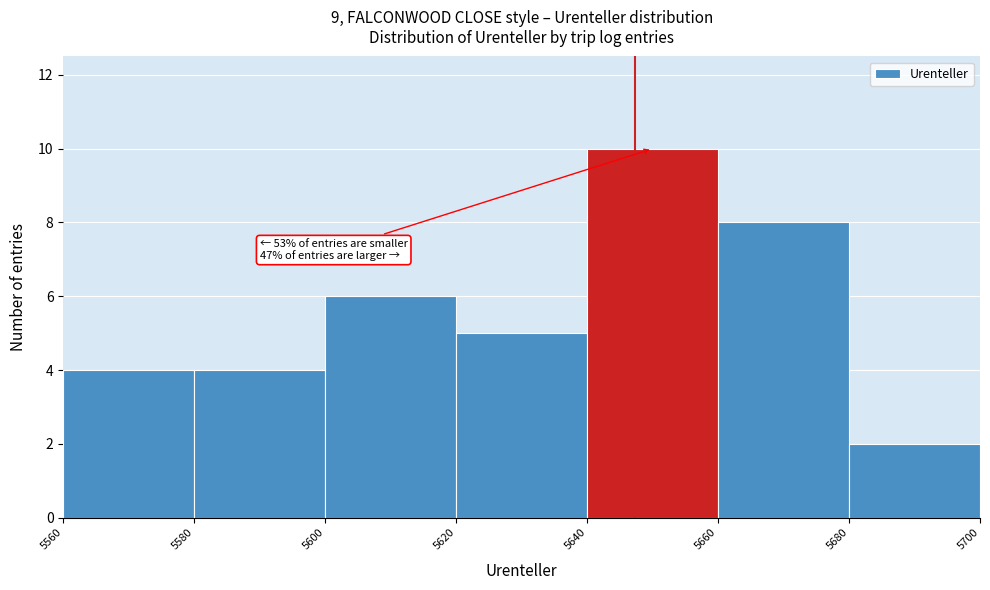

Which range on the x-axis has the tallest bar?

5640 to 5660